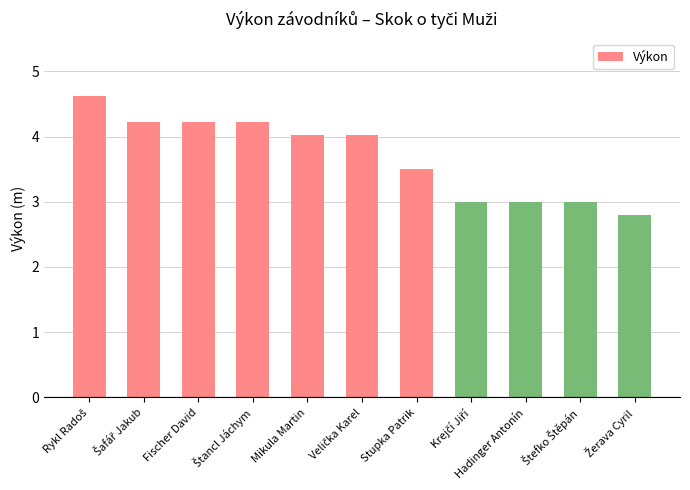

Does the chart contain any negative values?

No